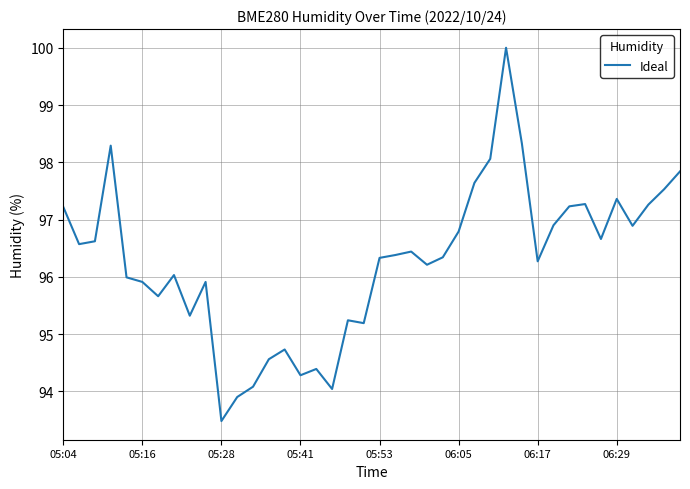

What is the difference between the maximum and minimum values?

6.5